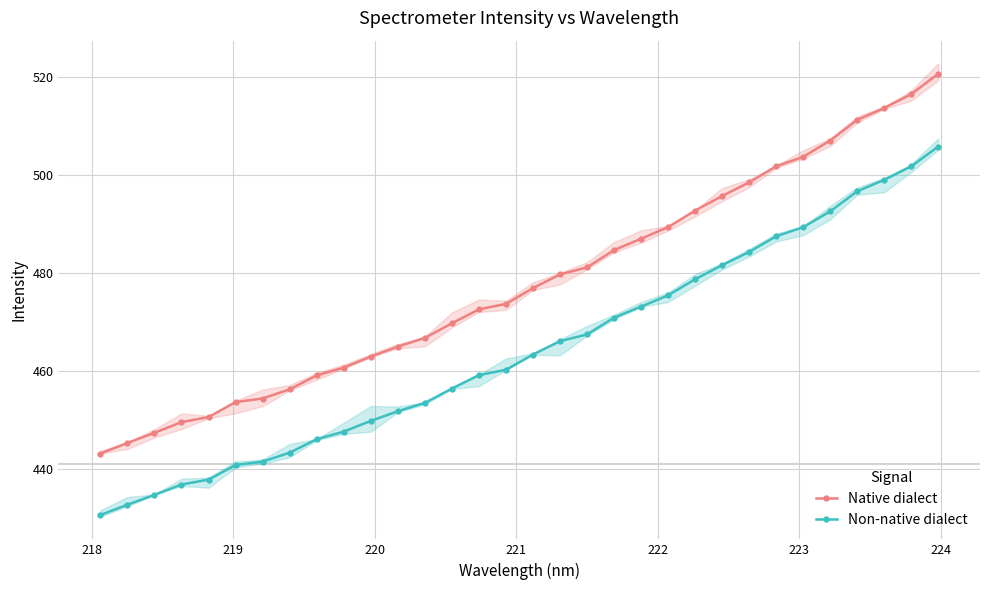

True or false: Non-native dialect and Native dialect intersect in this chart.

False